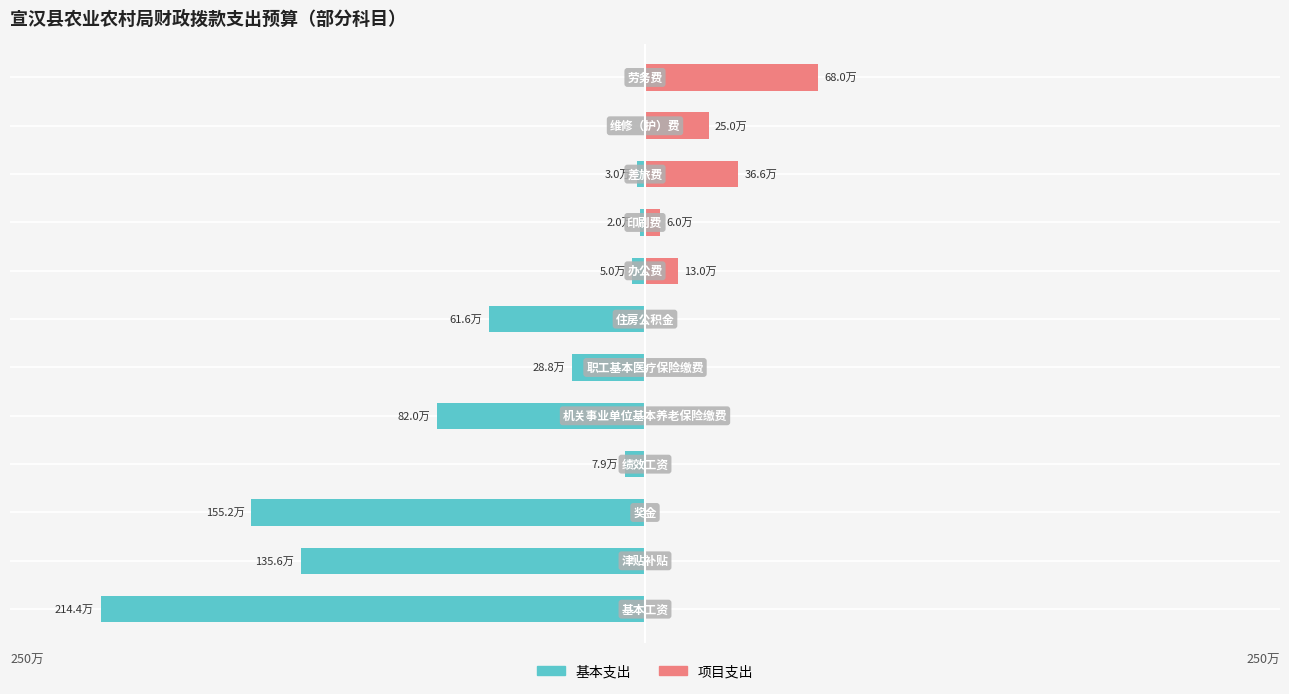

What is the approximate value of 项目支出 at 11?

680000